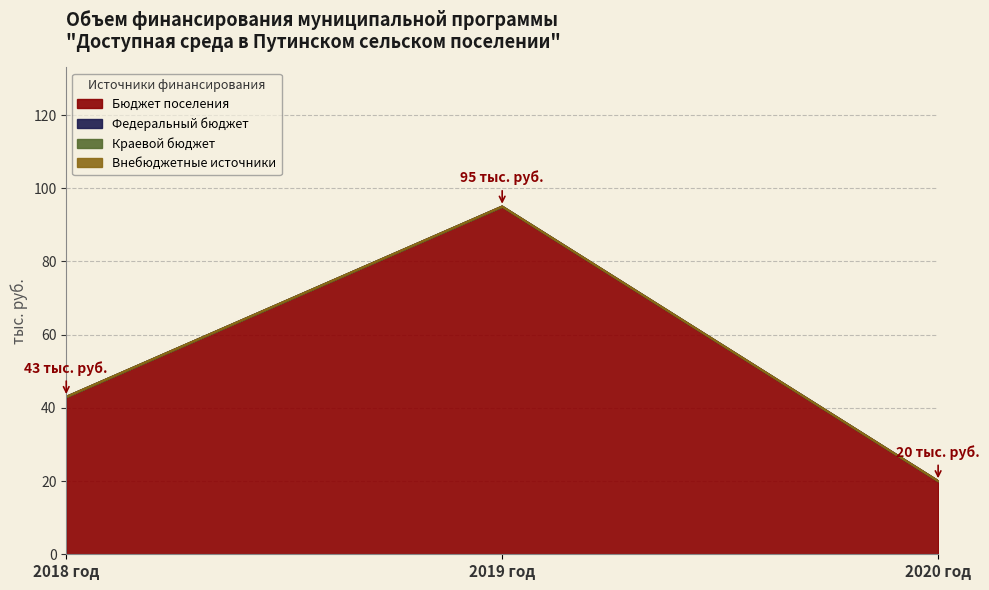

What is the label of the 1st point from the left?

2018 год